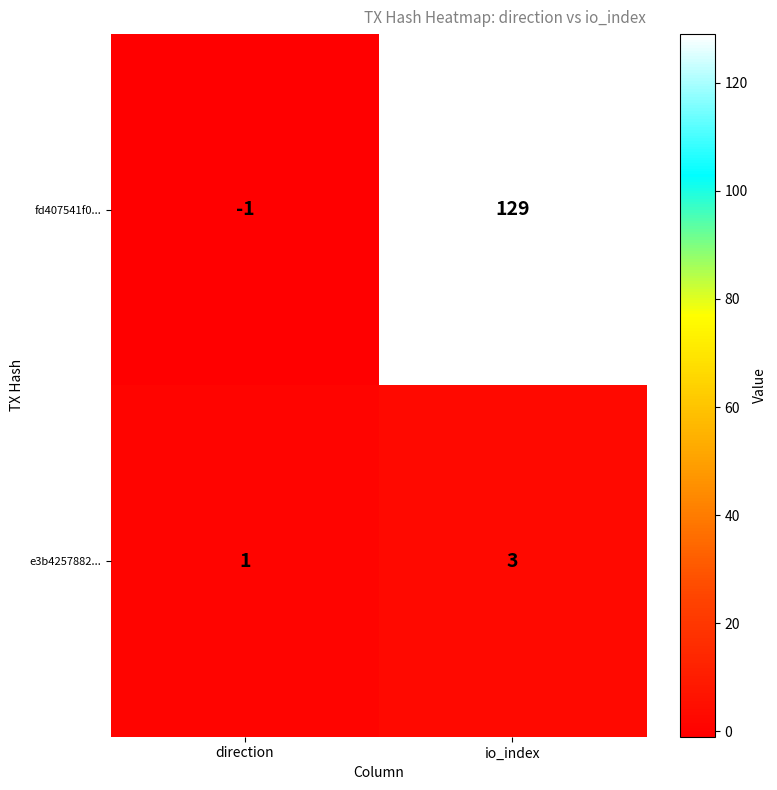

Rank the series by their maximum value, from highest to lowest.

fd407541f0..., e3b4257882...